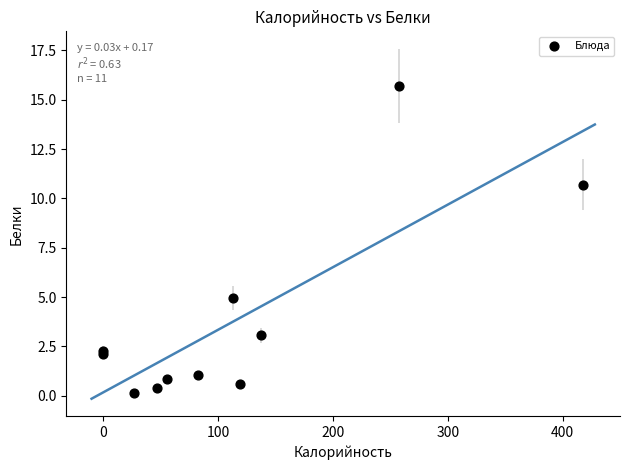

What Y value in the scatter plot is closest to 7?

5.0